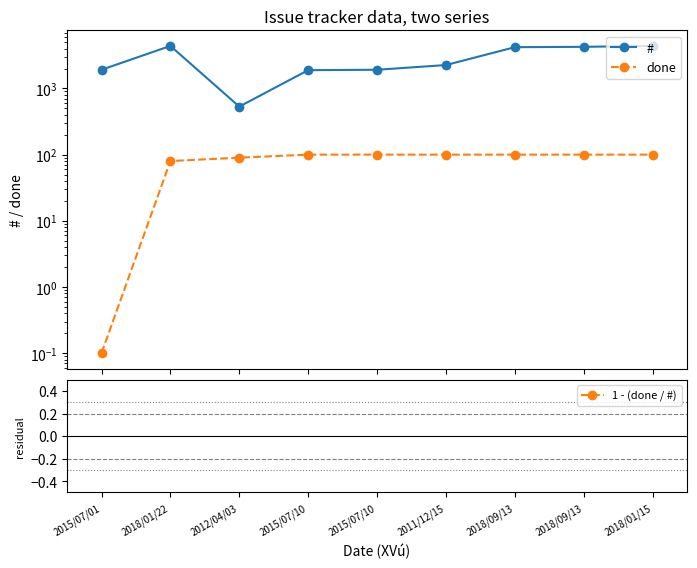

How many interior local valleys does the # series have?

1